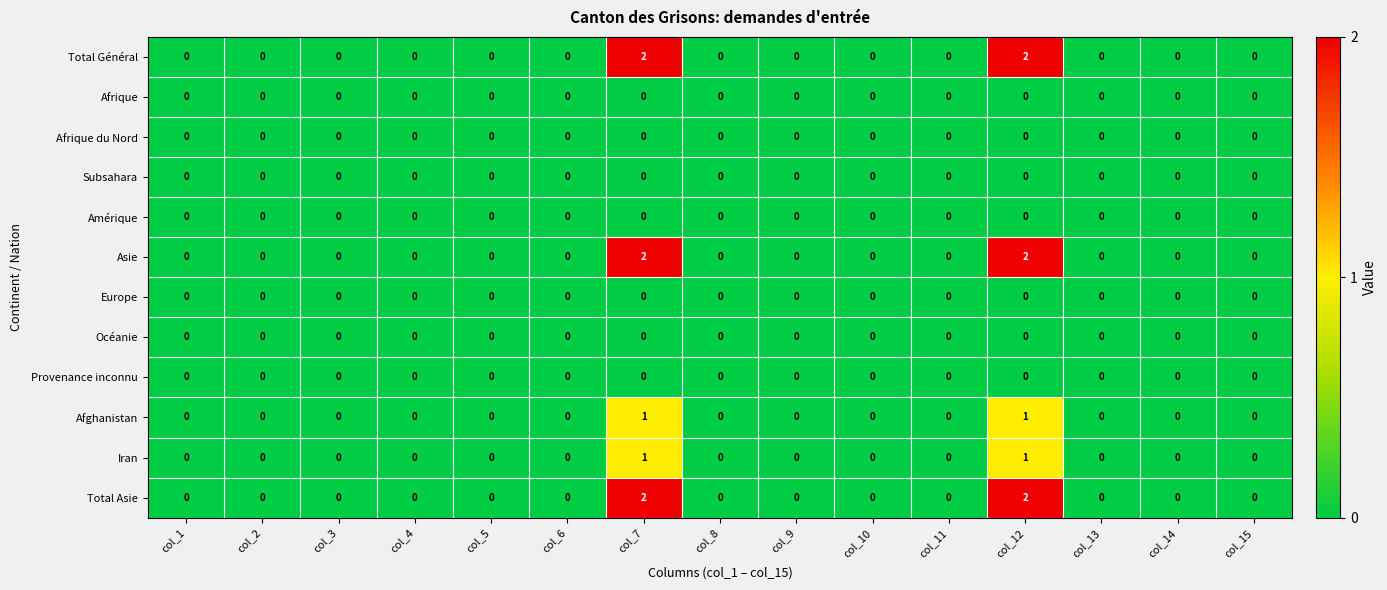

The value of Subsahara at col_11 is 0. True or false?

True